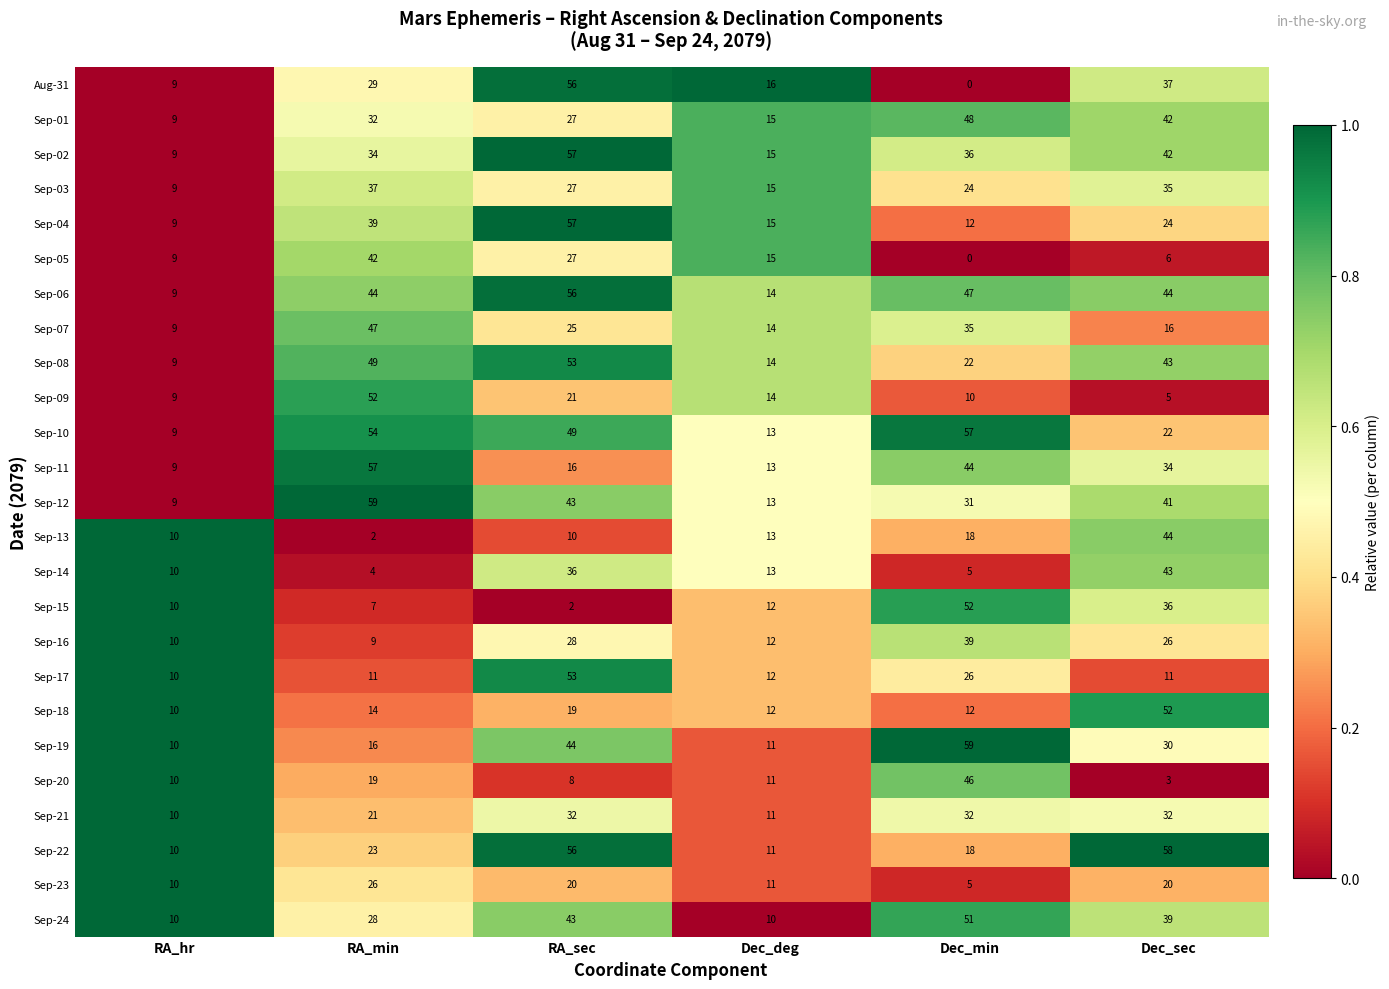

Which series changed the most between RA_sec and Dec_min?

Aug-31